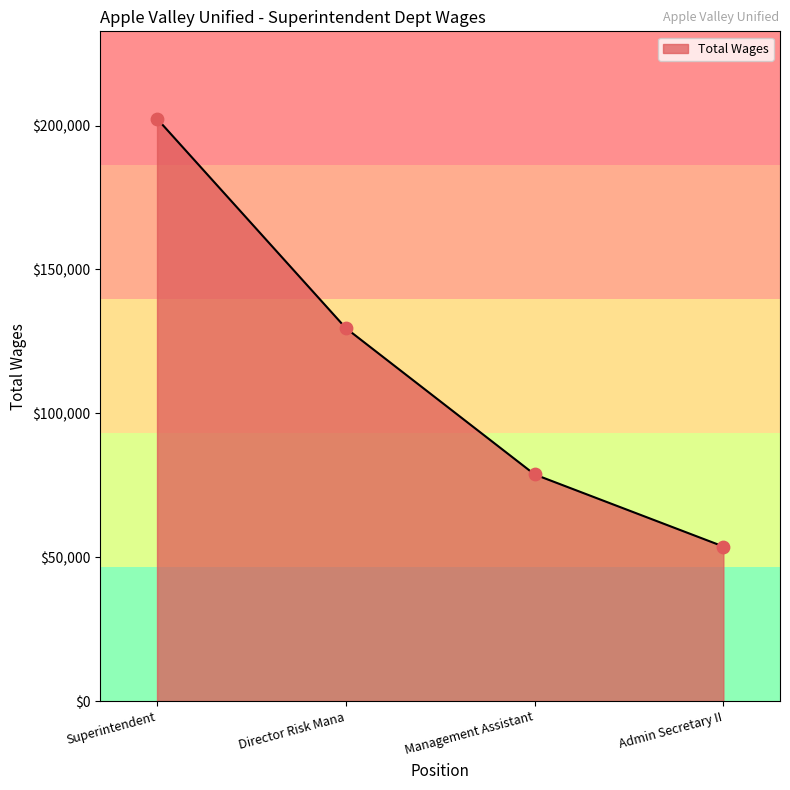

What is the change in value from Director Risk Mana to Management Assistant?

-50865